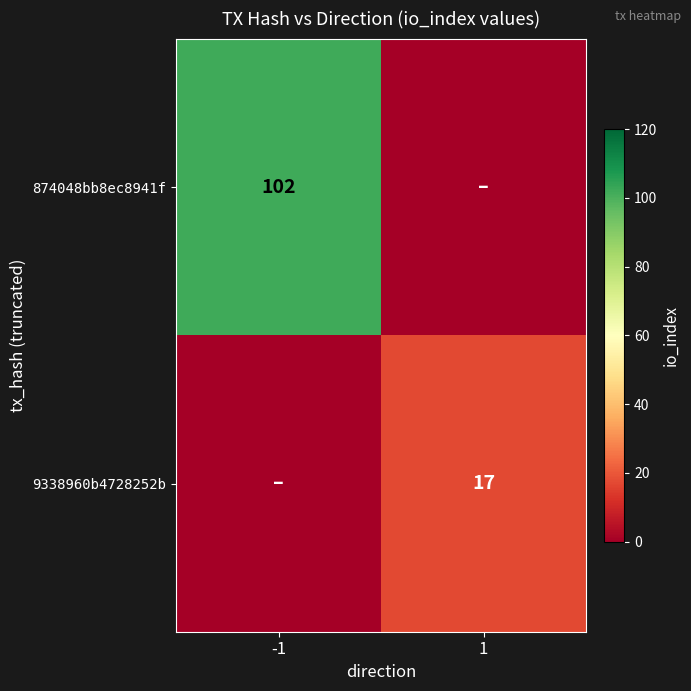

The 9338960b4728252b series shows 30 at 1. True or false?

False